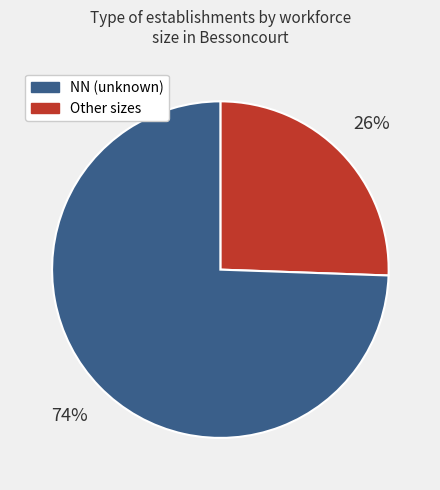

To the nearest percent, what is the average slice percentage?

50%